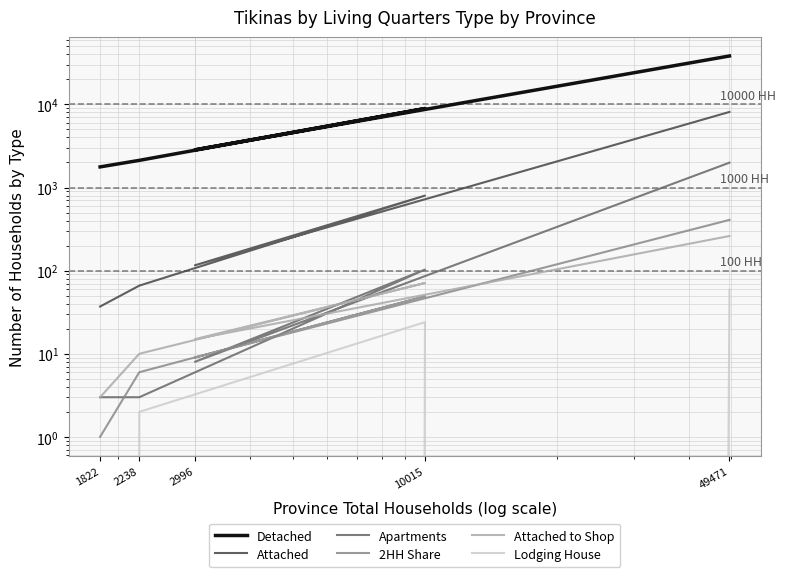

Which series has the largest total across all categories?

Detached